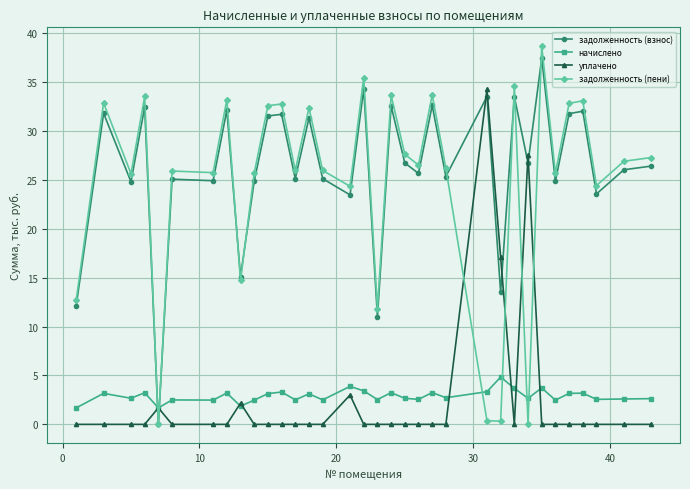

Which series ends up on top after the final intersection of задолженность (взнос) and уплачено?

задолженность (взнос)